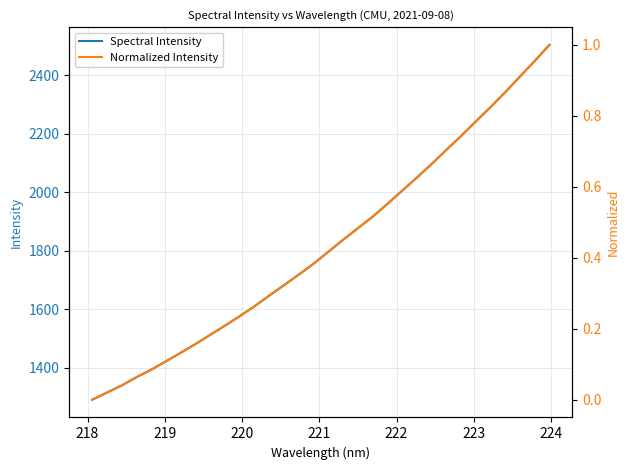

What is the lowest value of the Spectral Intensity series?

1290.0